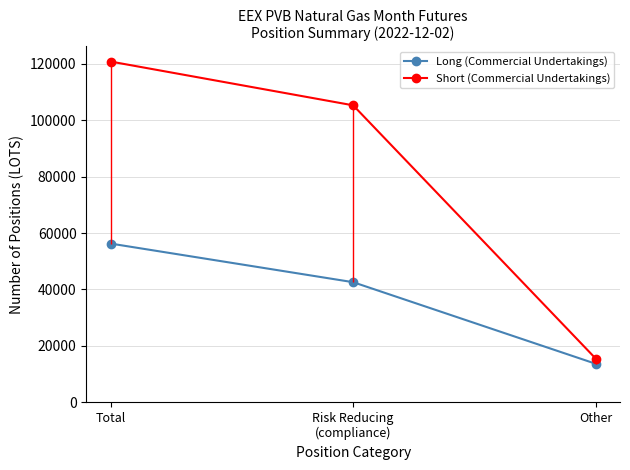

List the labels in order of Short (Commercial Undertakings) value, smallest first.

Other, Risk Reducing
(compliance), Total